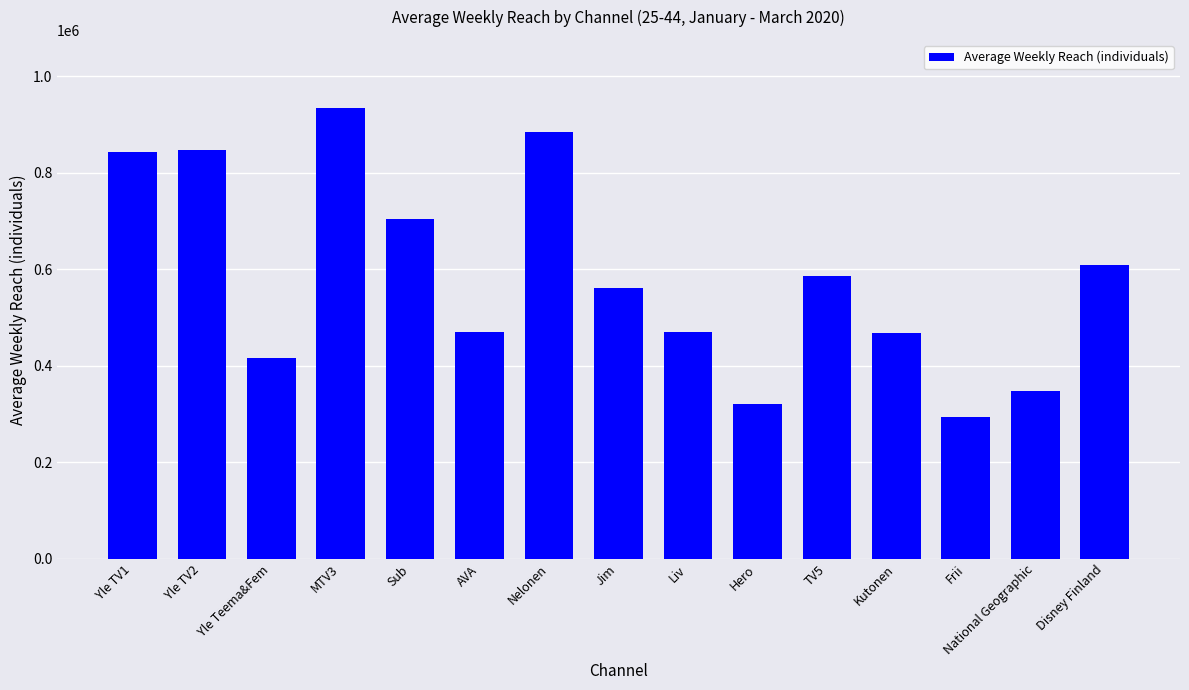

At which category does the chart reach its minimum across all series?

Frii